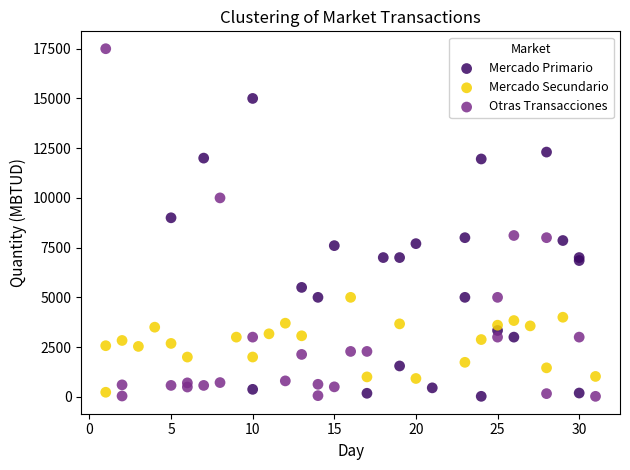

Which series contains the highest Y value?

Otras Transacciones